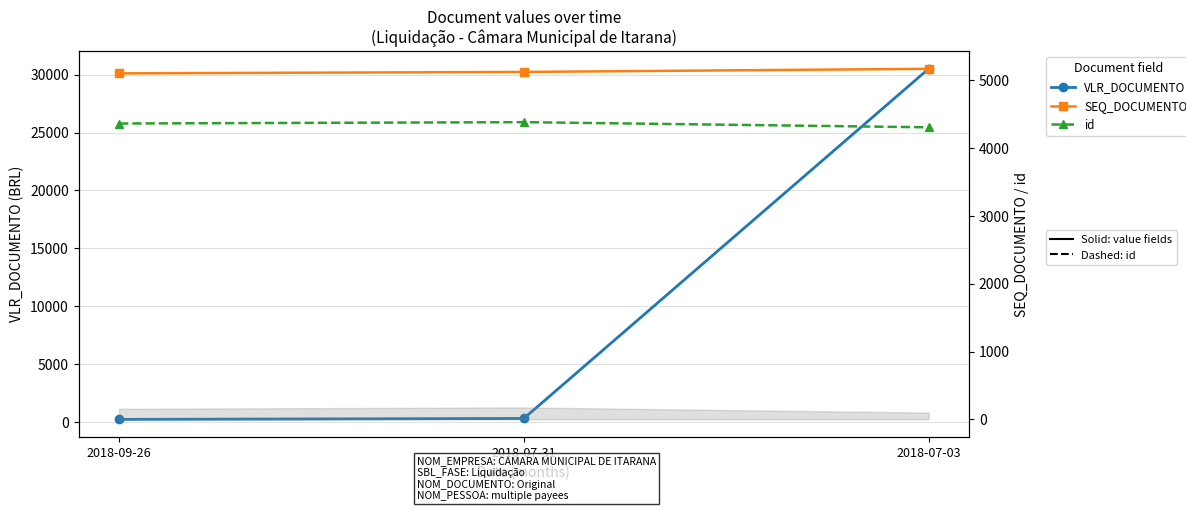

Is the value of VLR_DOCUMENTO at 2018-07-03 greater than the value of id at 2018-07-31?

Yes